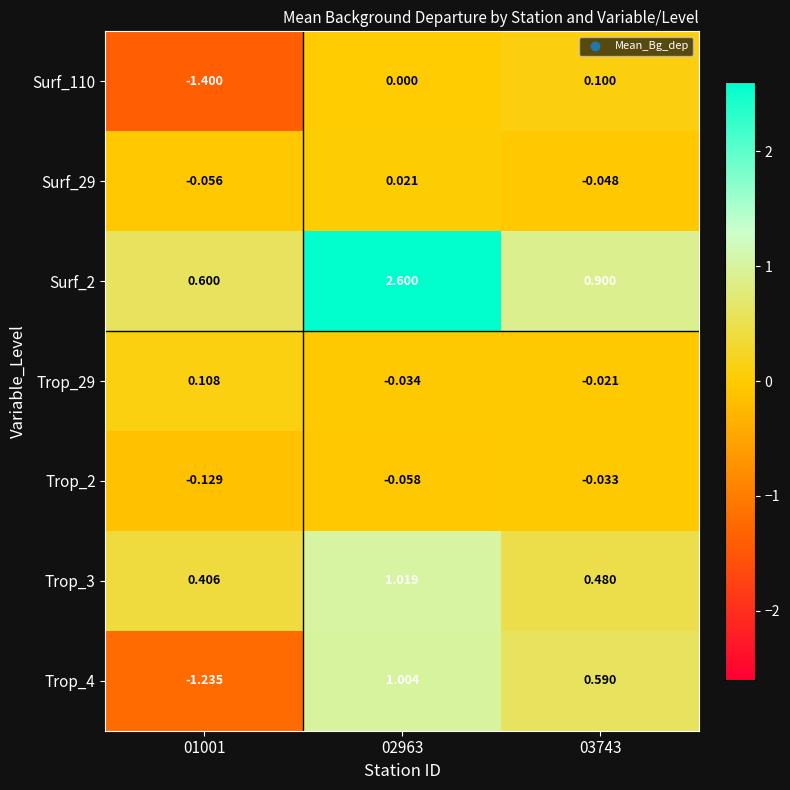

Is the value of Surf_110 at 03743 greater than the value of Trop_4 at 01001?

Yes